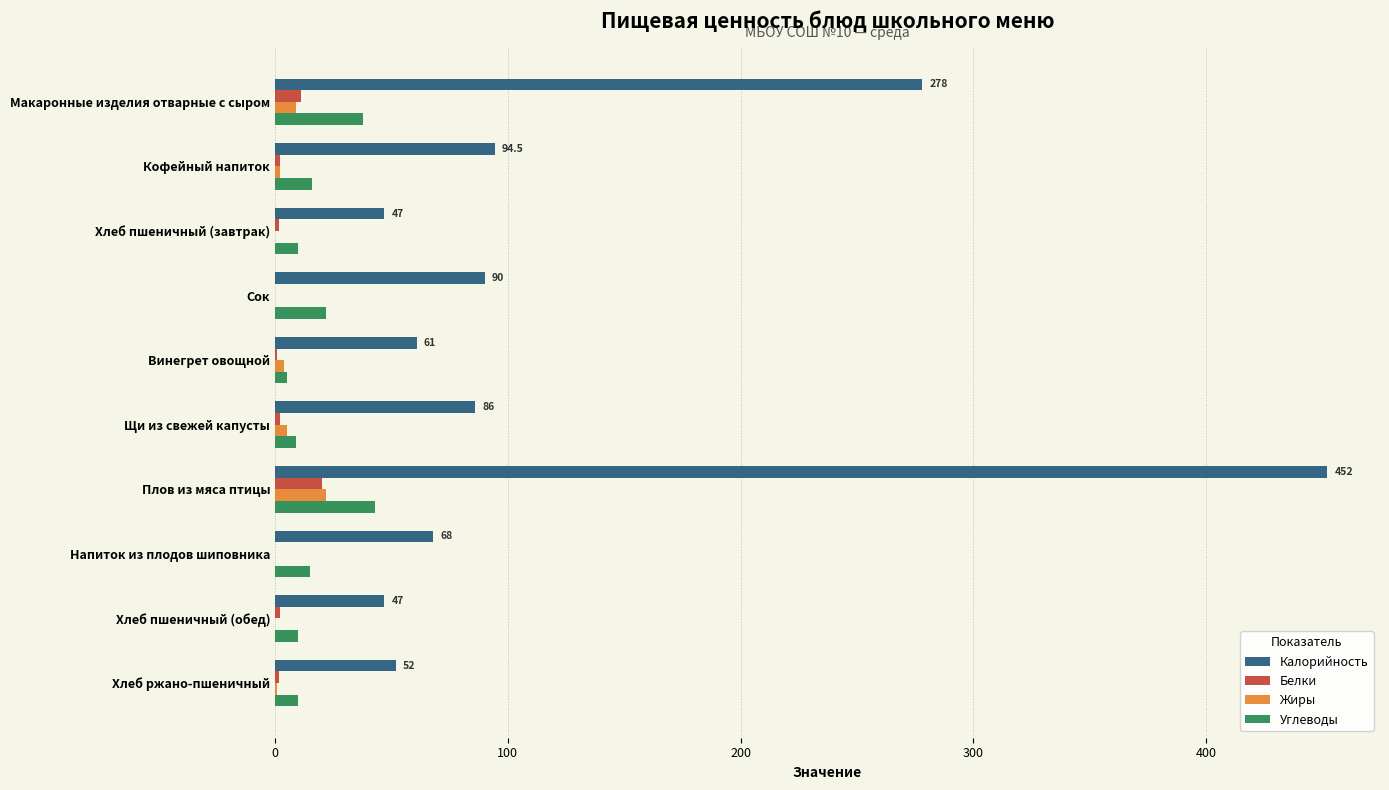

What is the highest value of the Углеводы series?

43.0